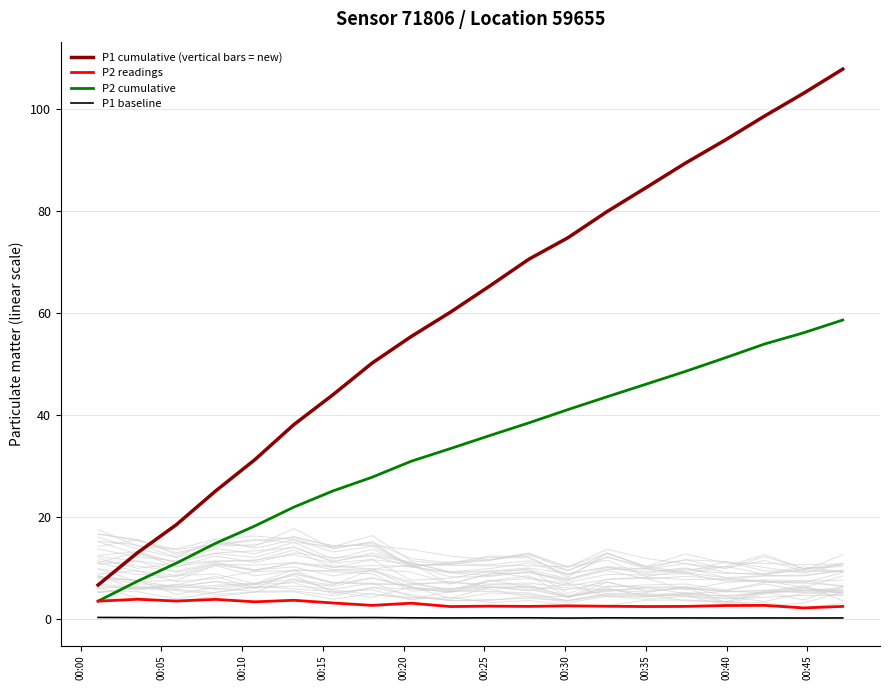

What are all the series names shown in the legend?

P1 cumulative (vertical bars = new), P2 readings, P2 cumulative, P1 baseline